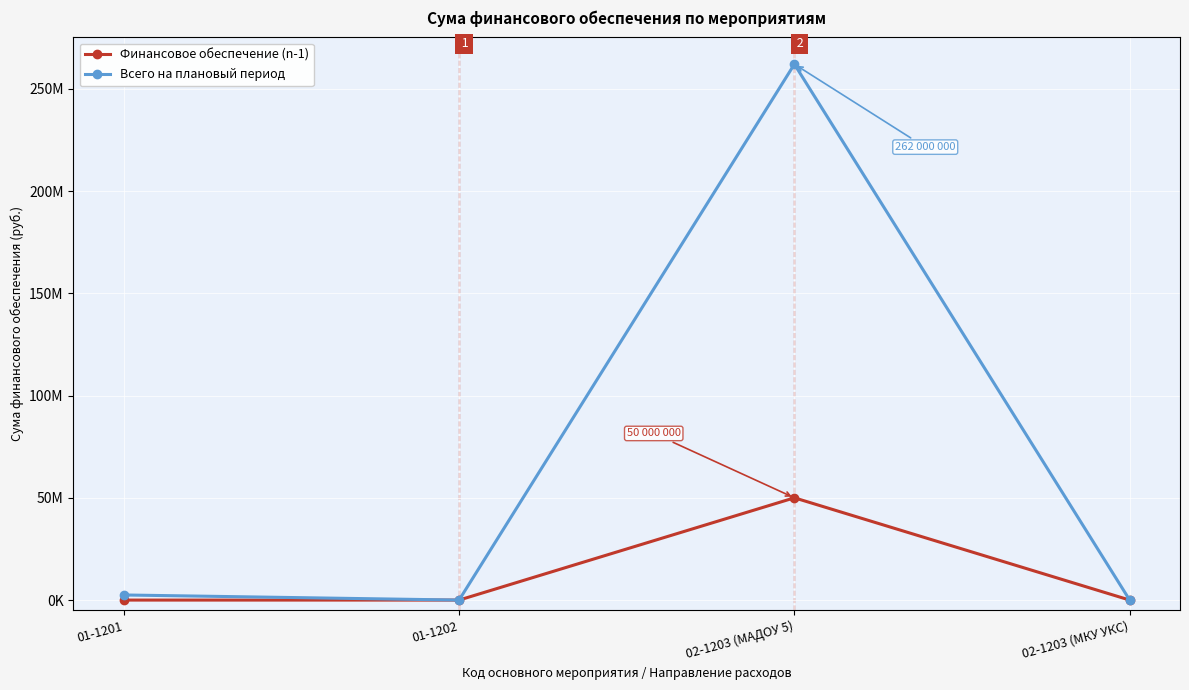

The value of Финансовое обеспечение (n-1) at 01-1202 is 308. True or false?

False